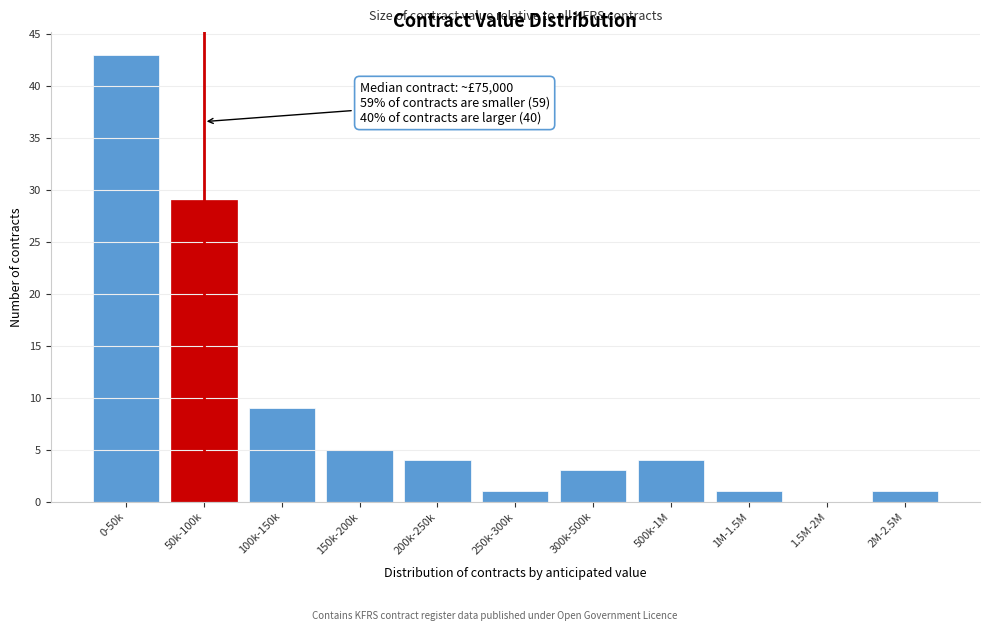

Reading right to left, what are all the values shown in this chart?

2M-2.5M=1	1.5M-2M=0	1M-1.5M=1	500k-1M=4	300k-500k=3	250k-300k=1	200k-250k=4	150k-200k=5	100k-150k=9	50k-100k=29	0-50k=43